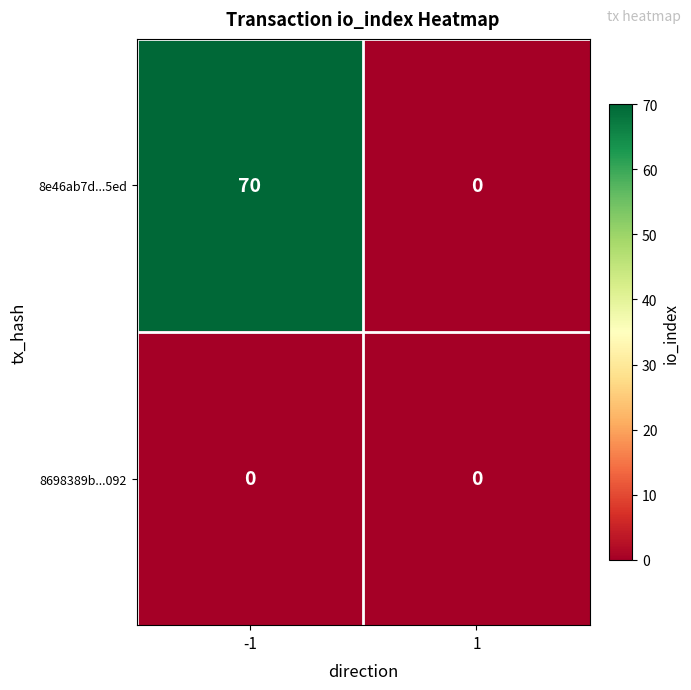

How many series are shown in this chart?

2